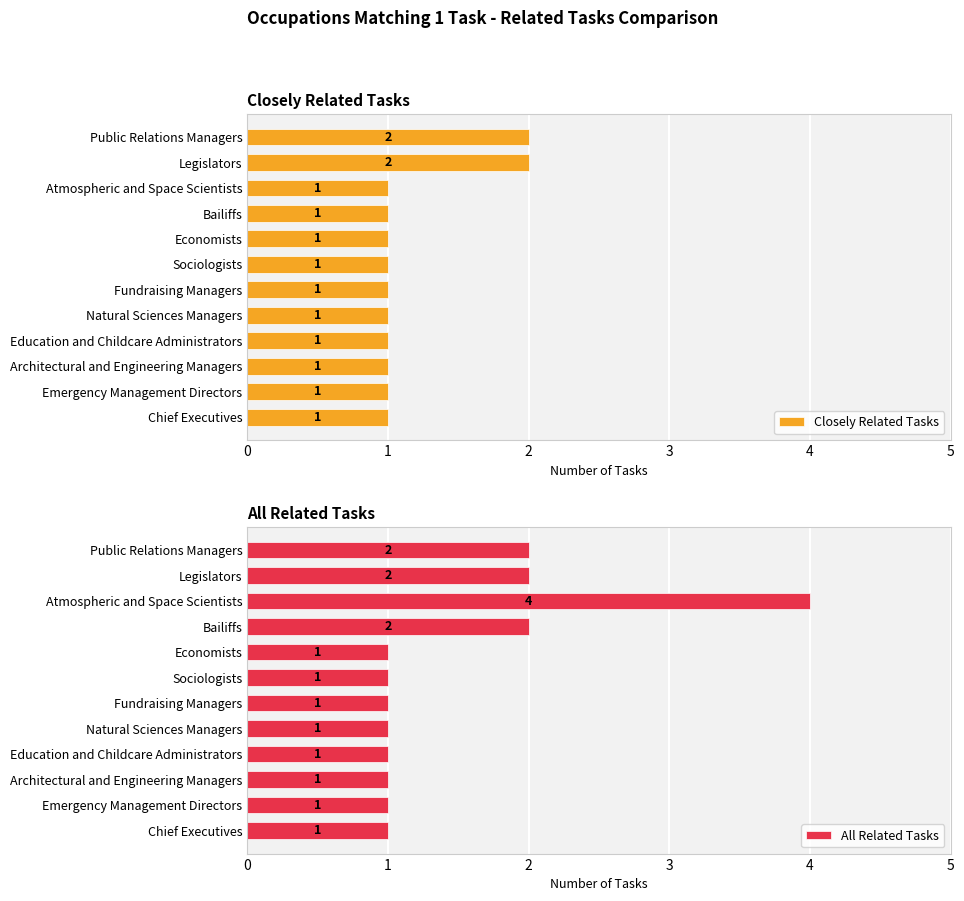

Does the chart contain any negative values?

No